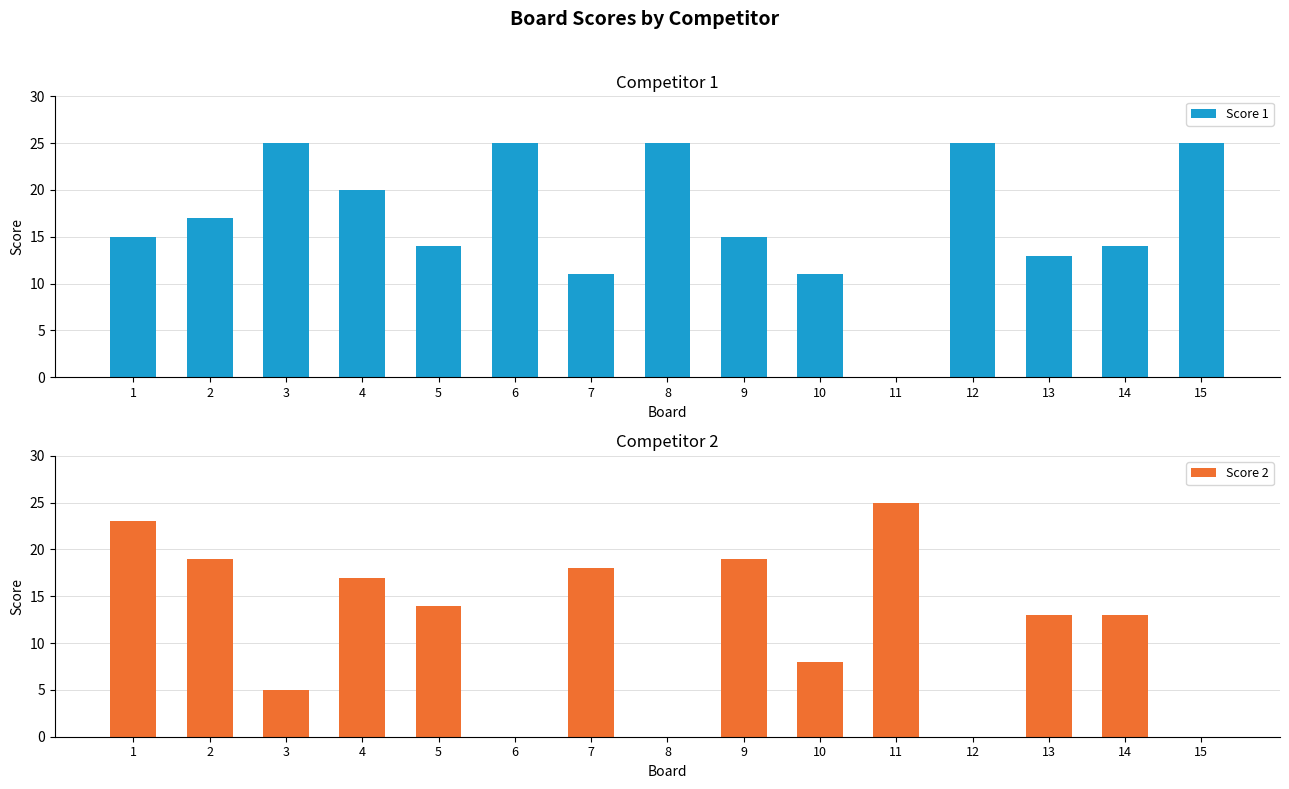

Reading left to right, list all the values displayed in this chart.

Score 1: 15	17	25	20	14	25	11	25	15	11	0	25	13	14	25
Score 2: 23	19	5	17	14	0	18	0	19	8	25	0	13	13	0